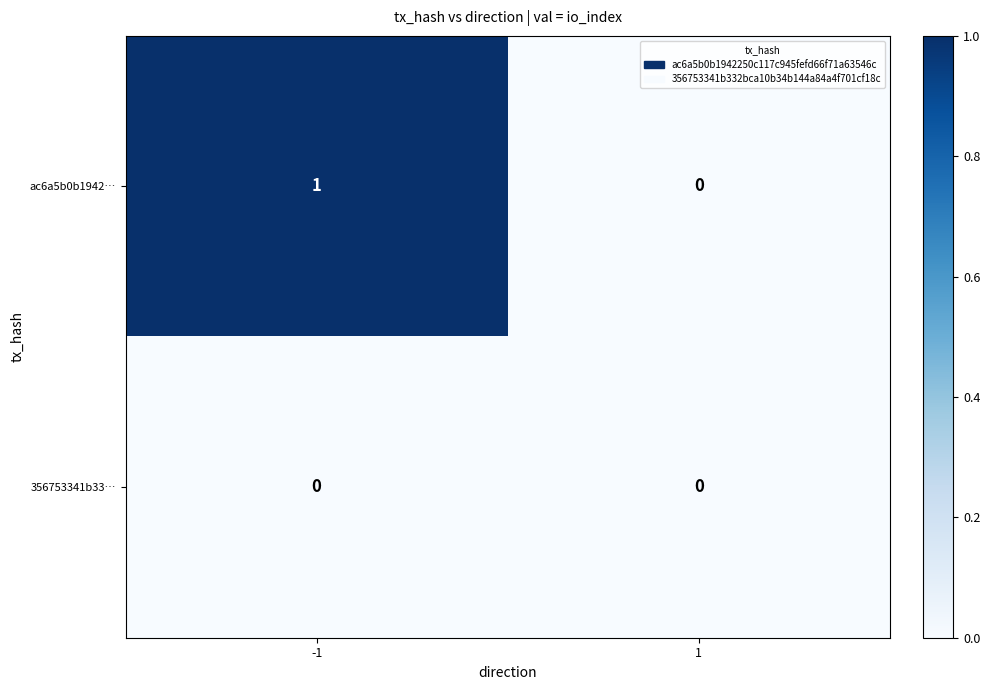

Which series has the widest spread of values?

ac6a5b0b1942…